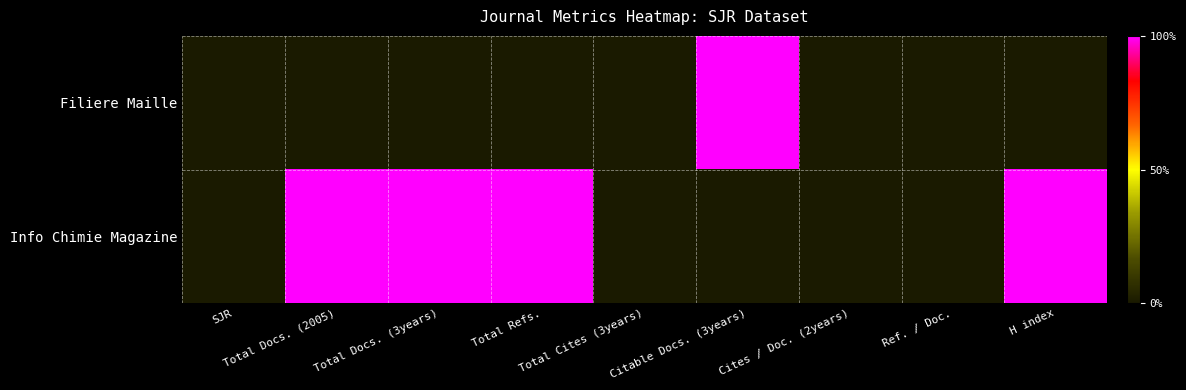

Which series has the largest range (max minus min)?

Filiere Maille